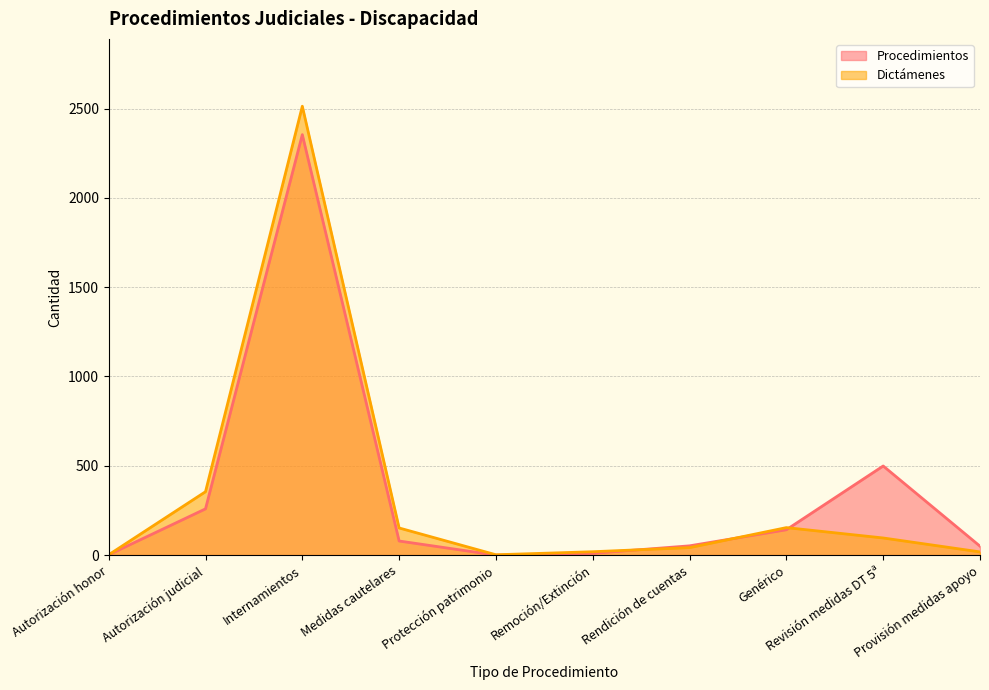

How many data points does each series have?

10